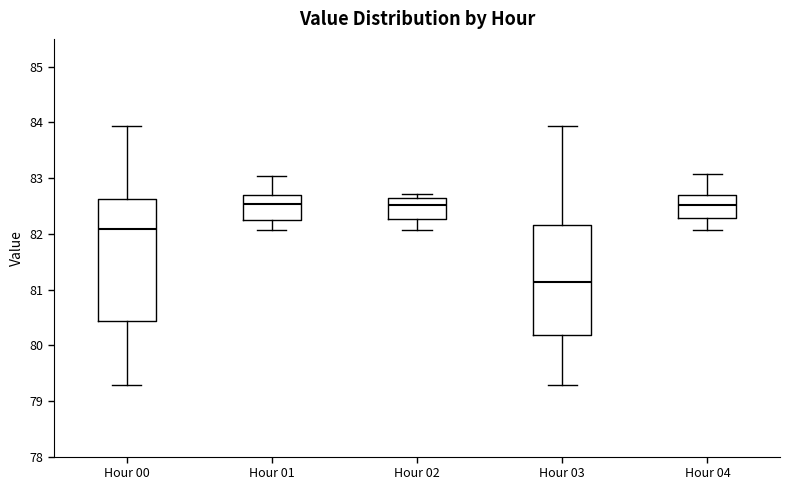

Which box has the lowest median line?

Hour 03